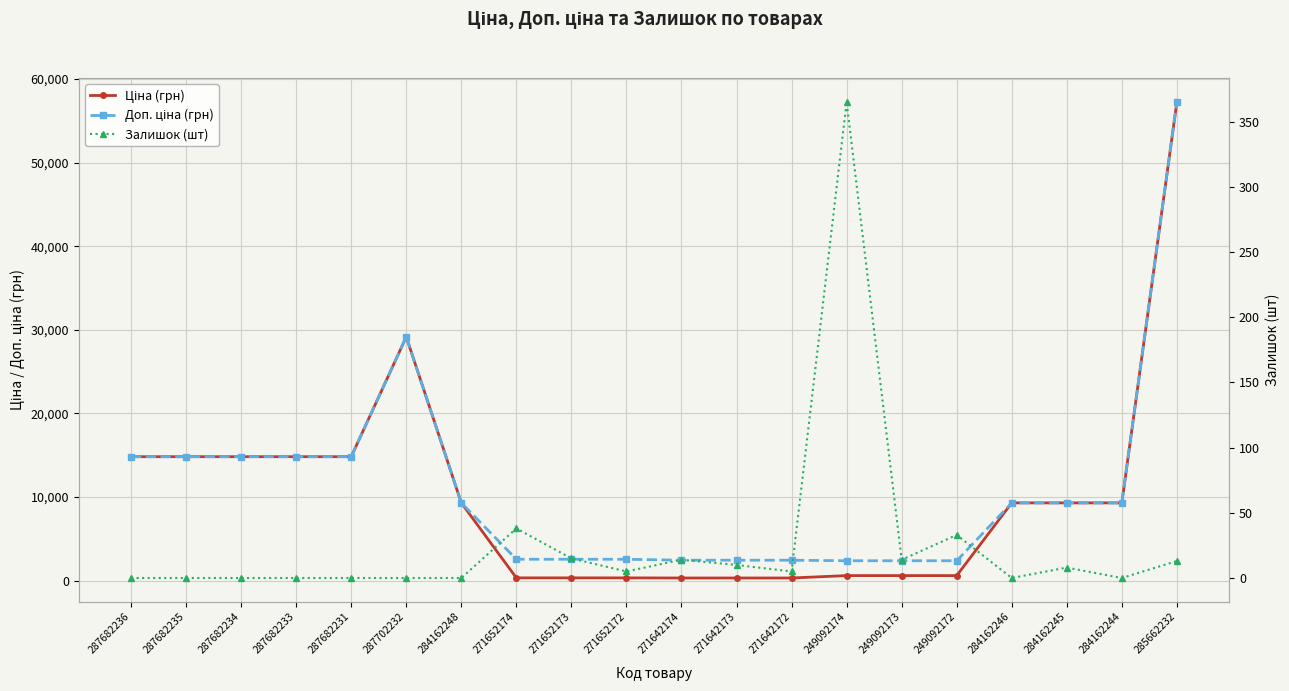

What is the sum of all Доп. ціна (грн) values?

219697.4